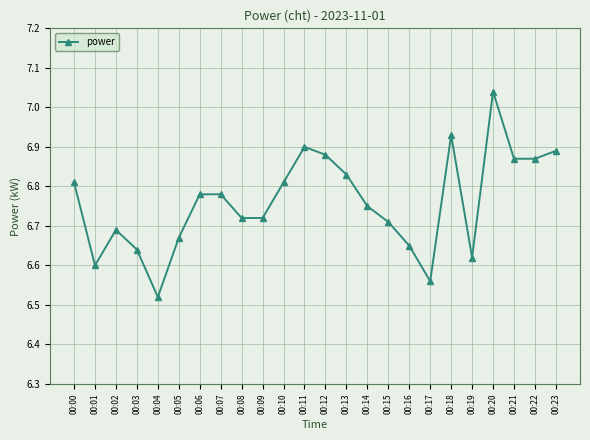

Which category has the highest value across all series?

00:20